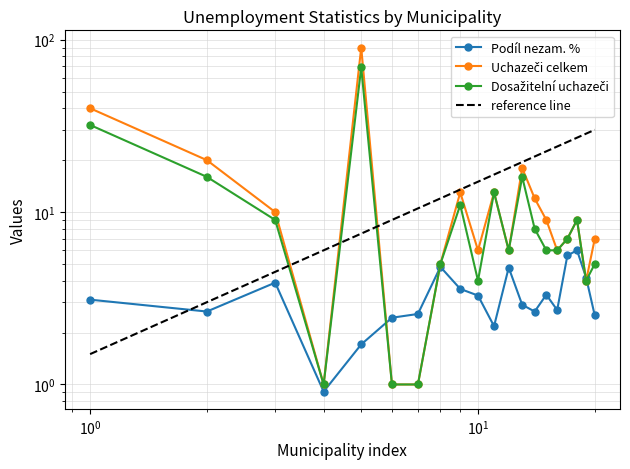

The Uchazeči o zaměstnání celkem series shows 8.3 at Buzice. True or false?

False